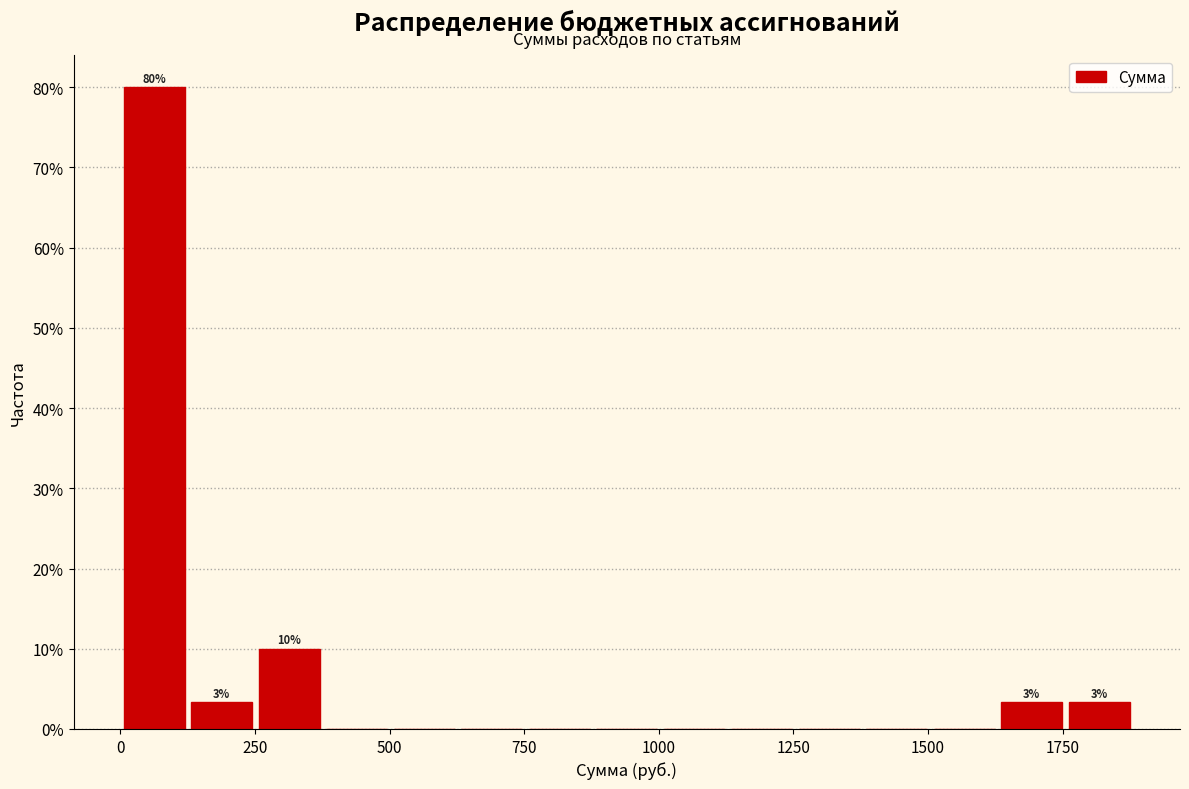

Around what value on the x-axis is the tallest bar? Give the approximate position of its centre, as read against the axis.

50